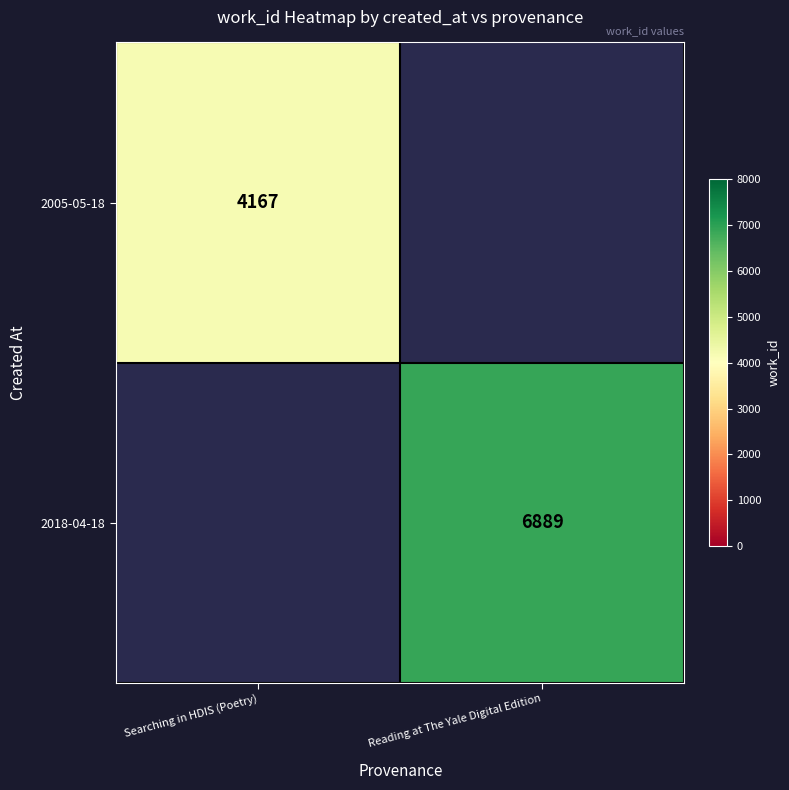

Is the value of 2005-05-18 at Searching in HDIS (Poetry) greater than the value of 2018-04-18 at Reading at The Yale Digital Edition?

No